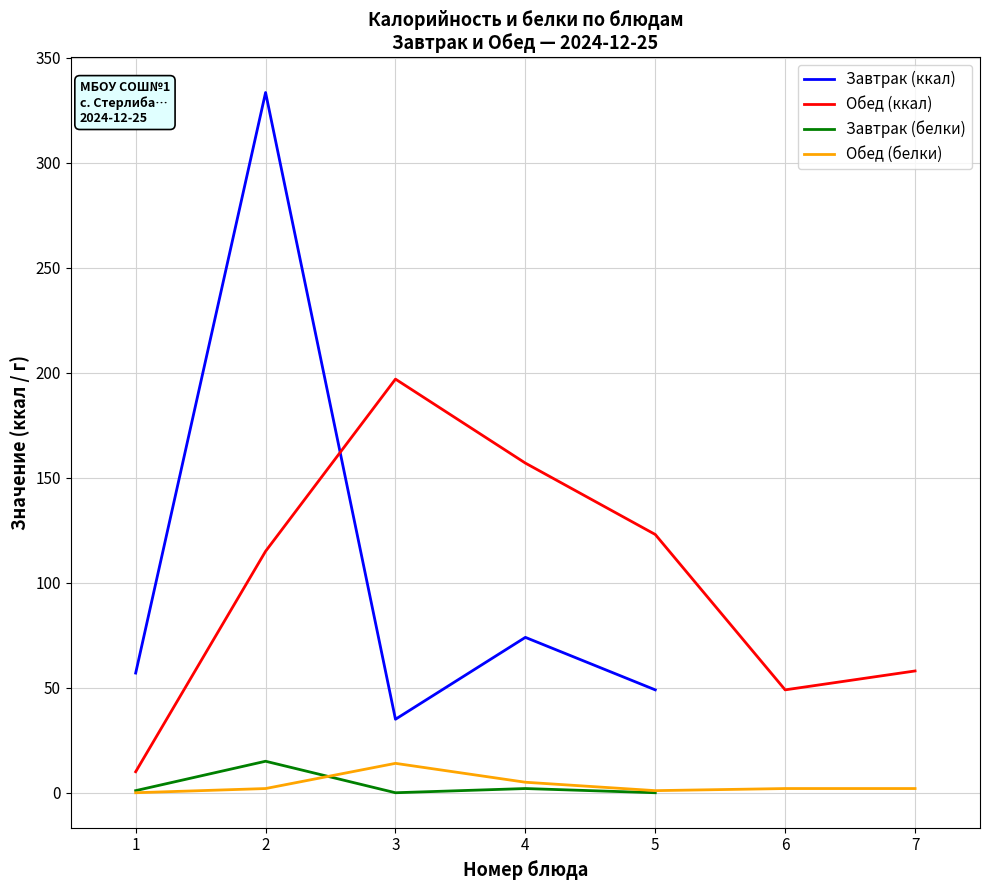

Which series has the widest spread of values?

Завтрак (ккал)